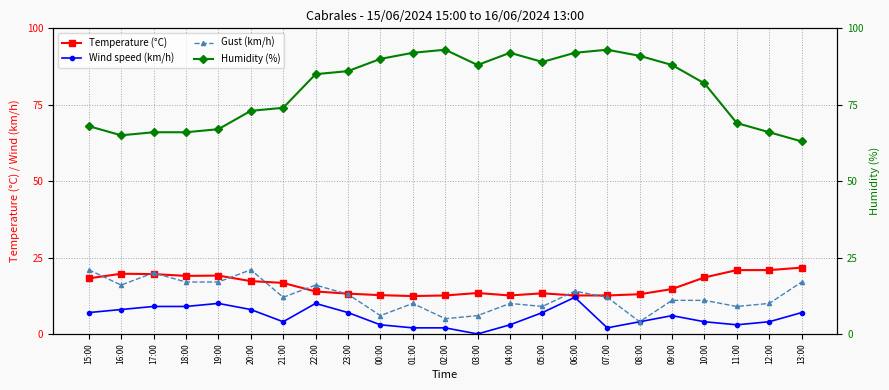

Is the value of Gust (km/h) at 08:00 greater than the value of Temperature (°C) at 07:00?

No